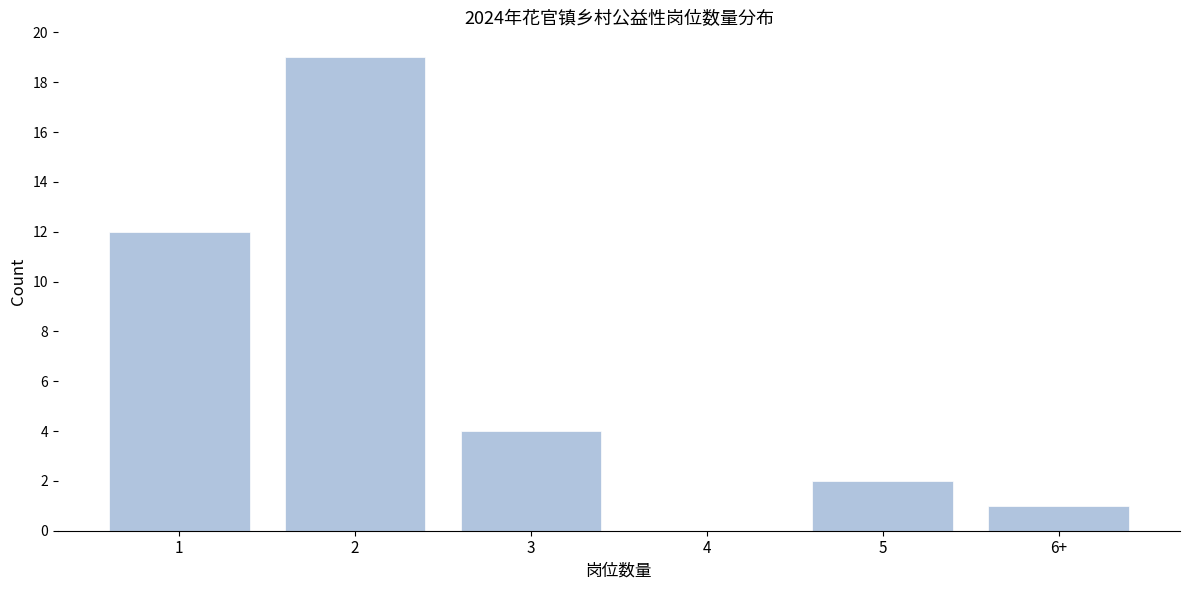

Reading left to right, list all the values displayed in this chart.

1=12	2=19	3=4	4=0	5=2	6+=1